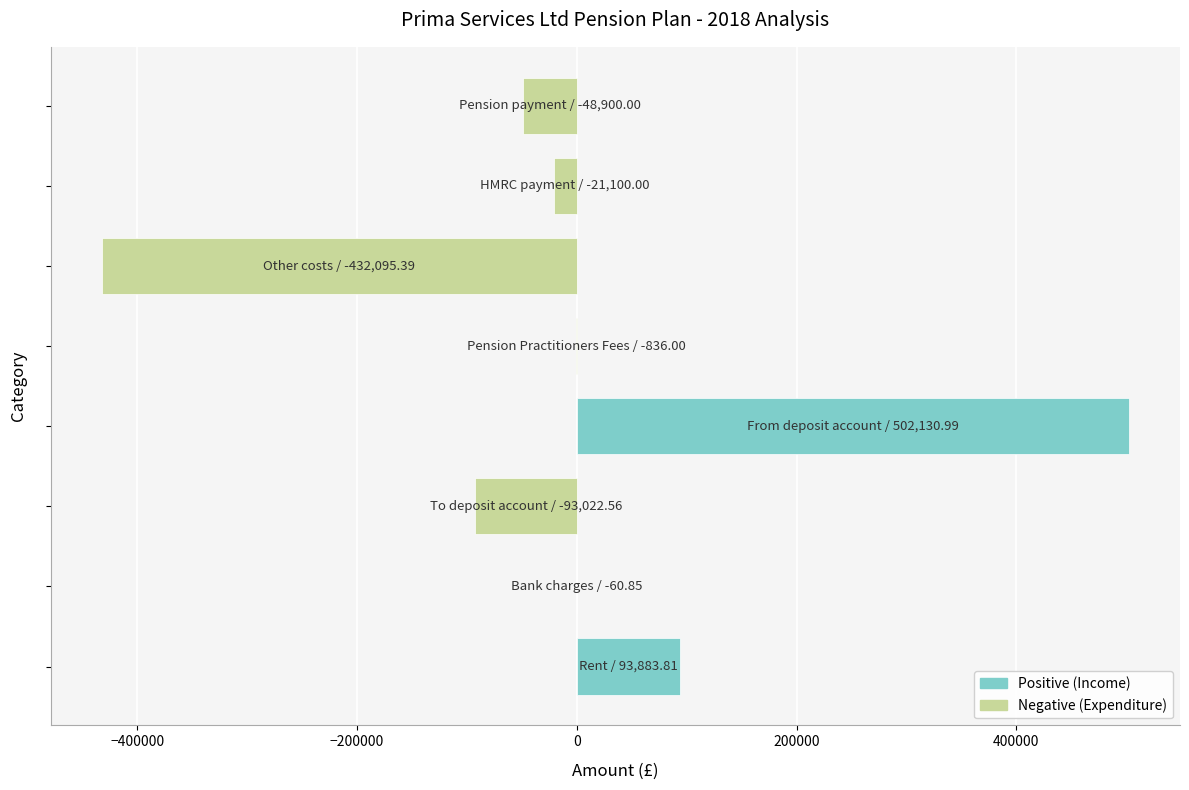

What is the greatest value displayed?

502131.0